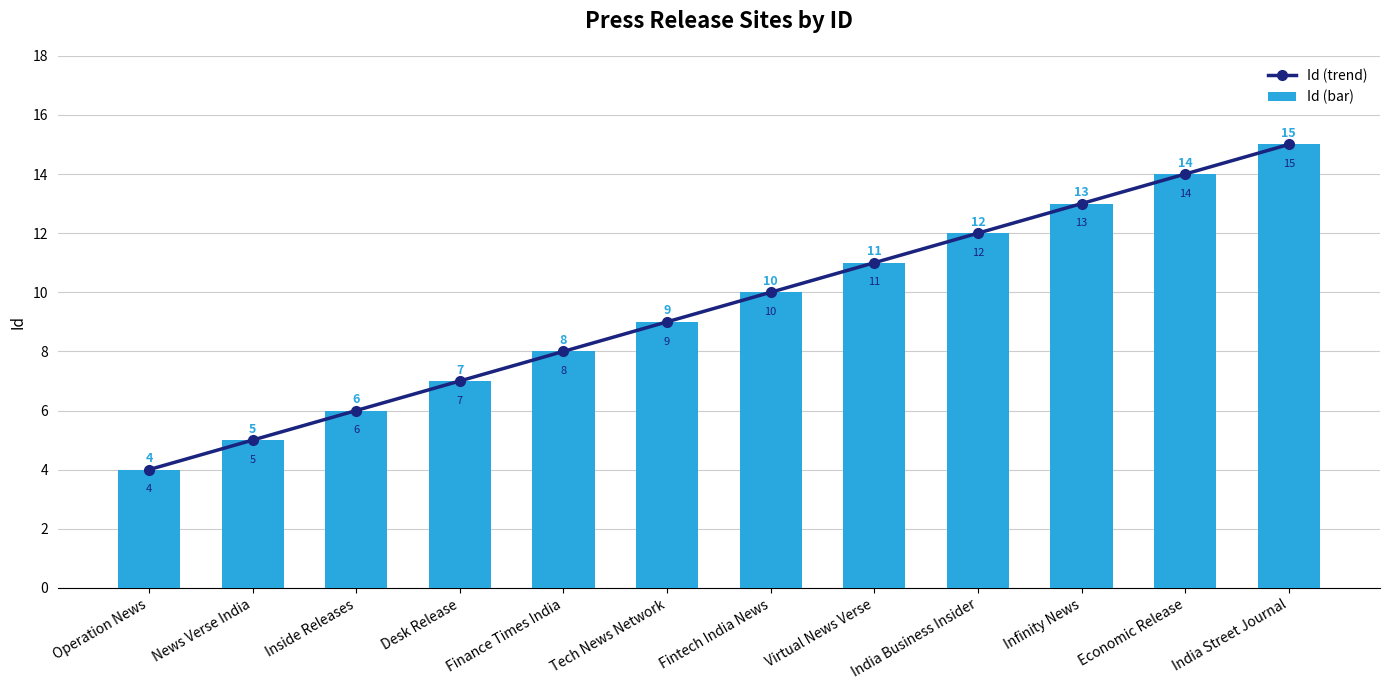

How many data points in Id (bar) are above 10?

5